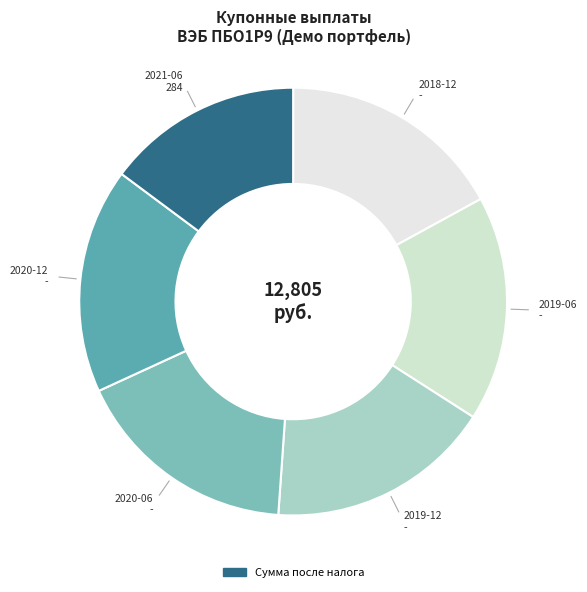

How many segments does this pie chart have?

6